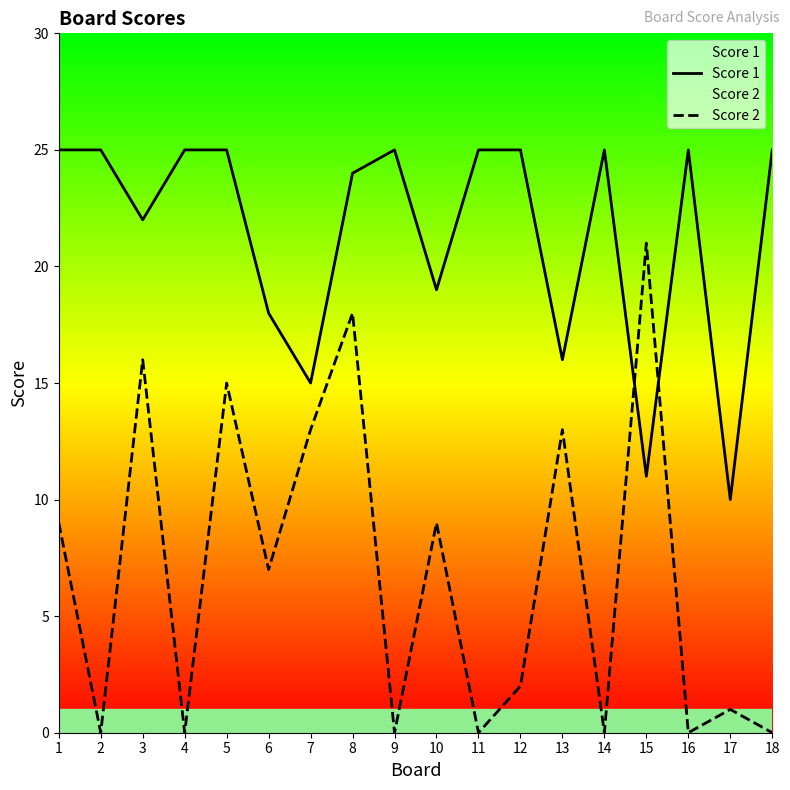

What value does the Score 2 series have at 6, to the nearest 5?

5